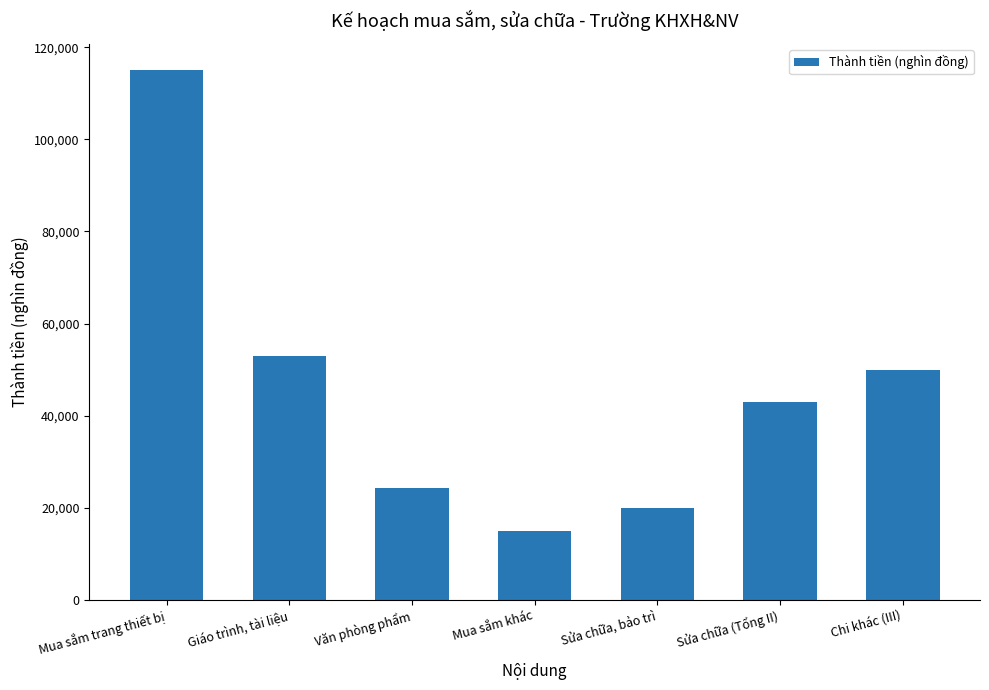

What is the greatest value displayed?

115000